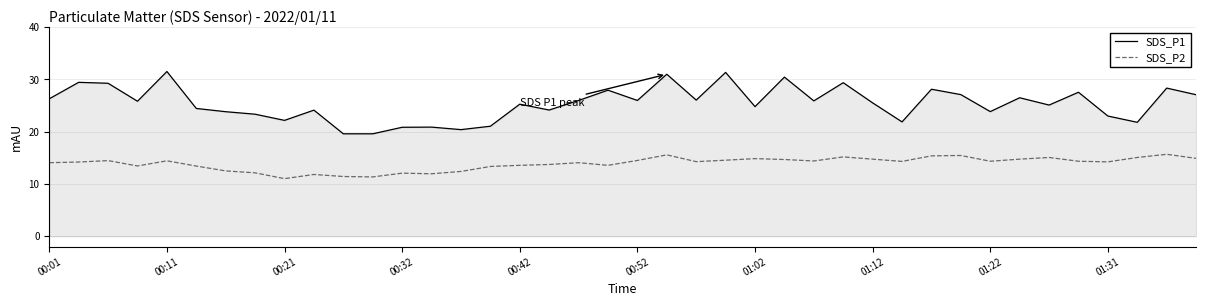

Which series has the largest total across all categories?

SDS_P1